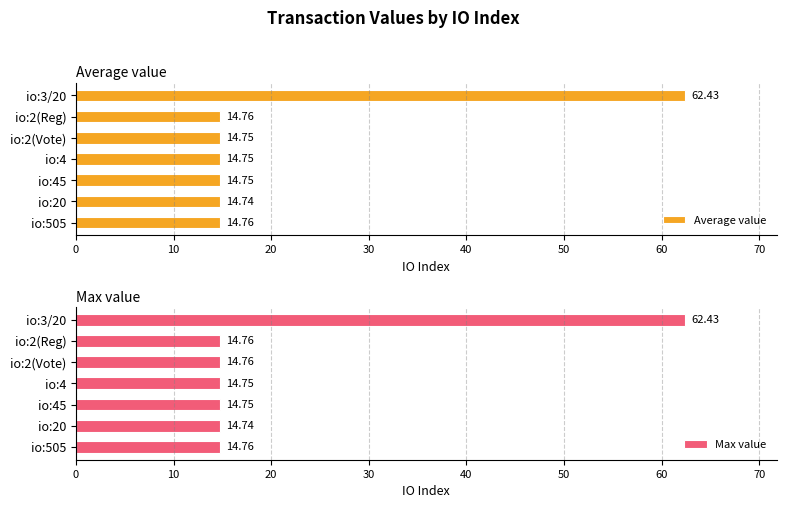

Which series has the widest spread of values?

Average value